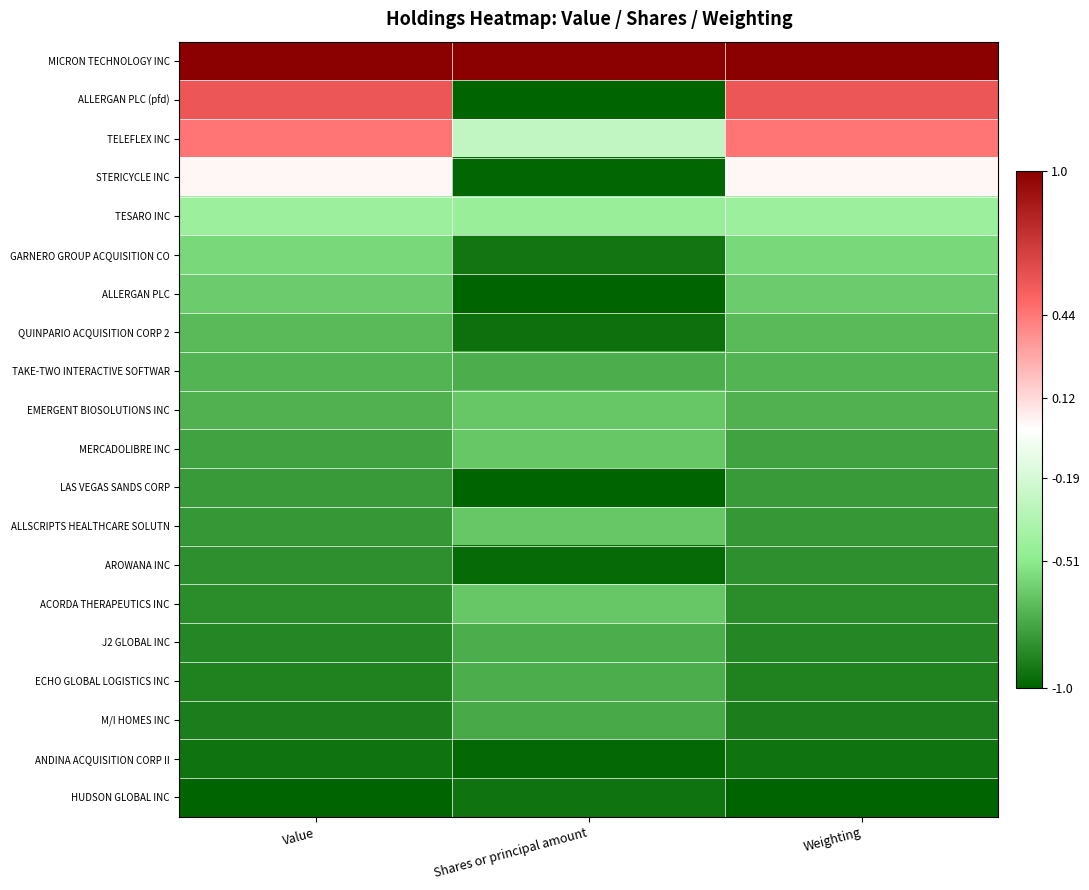

At which category is the sum across all series the highest?

Weighting